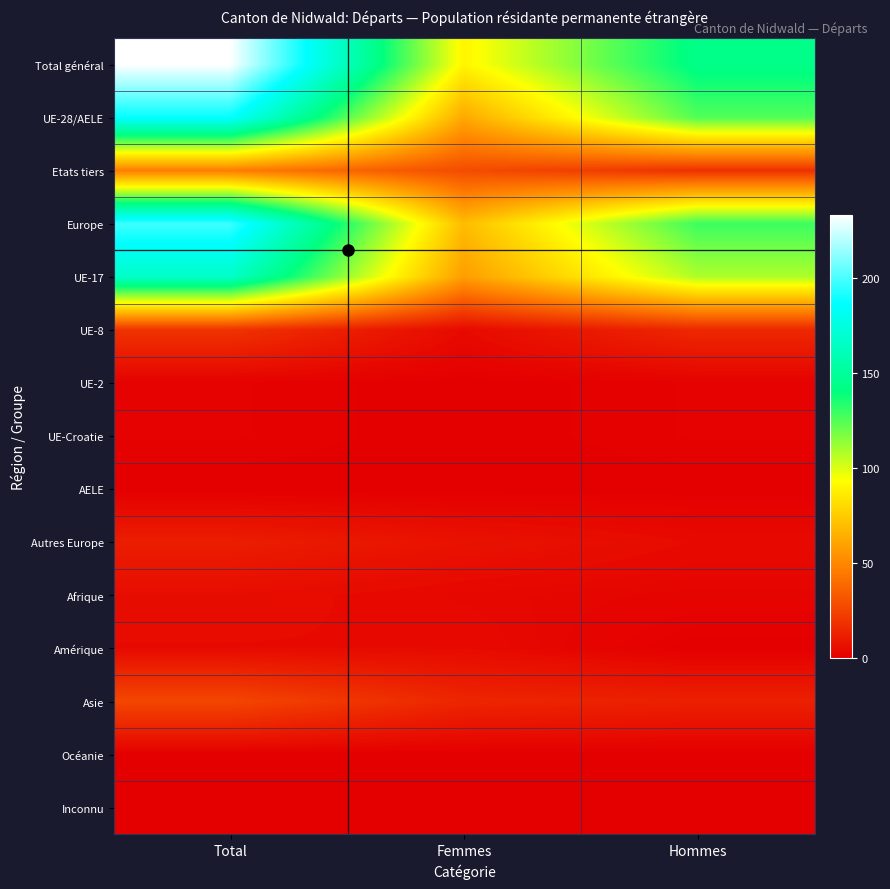

Which series has the largest total across all categories?

Total général